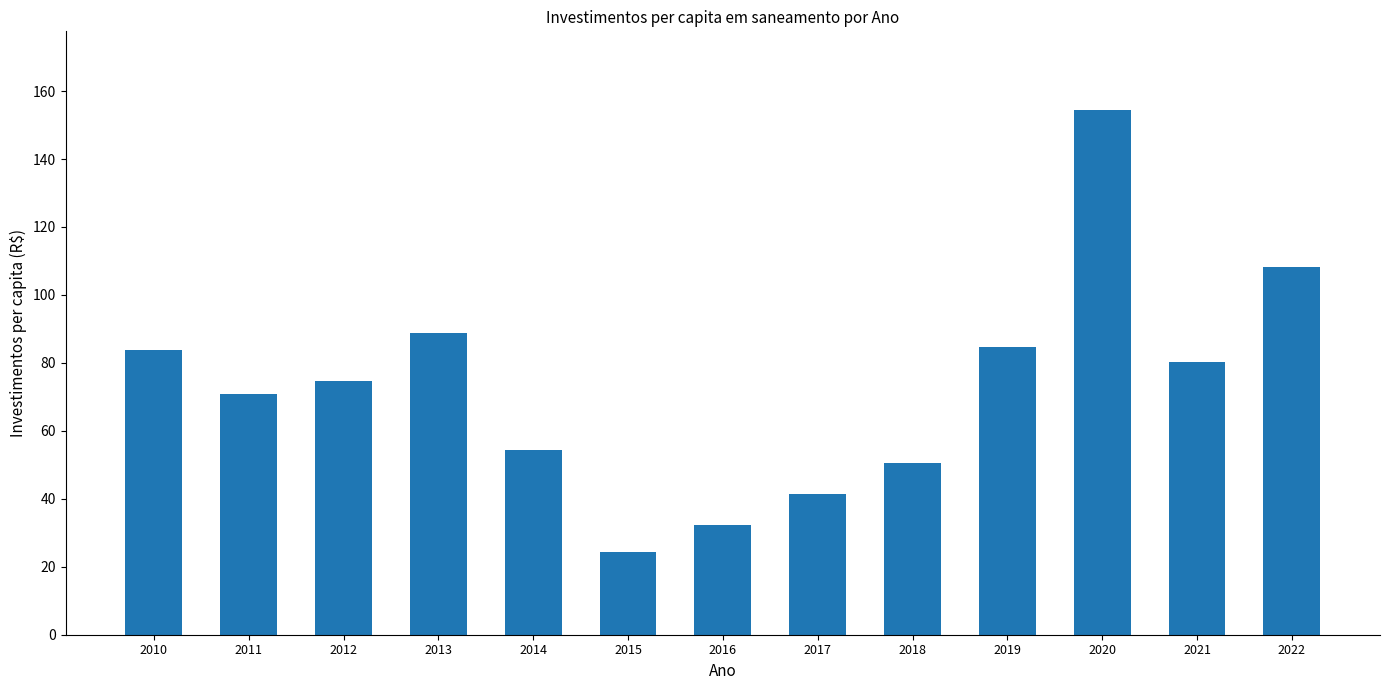

What is the change in value from 2011 to 2018?

-20.3